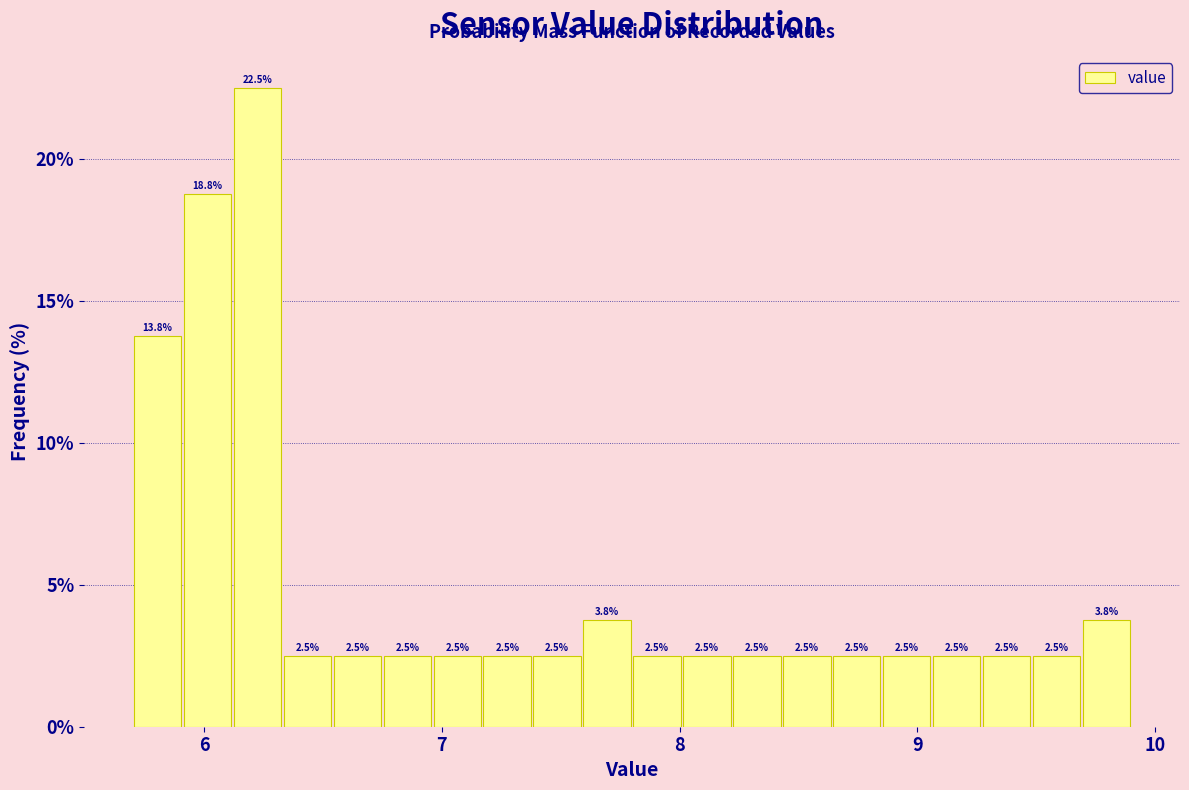

Around what value on the x-axis is the tallest bar? Give the approximate position of its centre, as read against the axis.

6.2